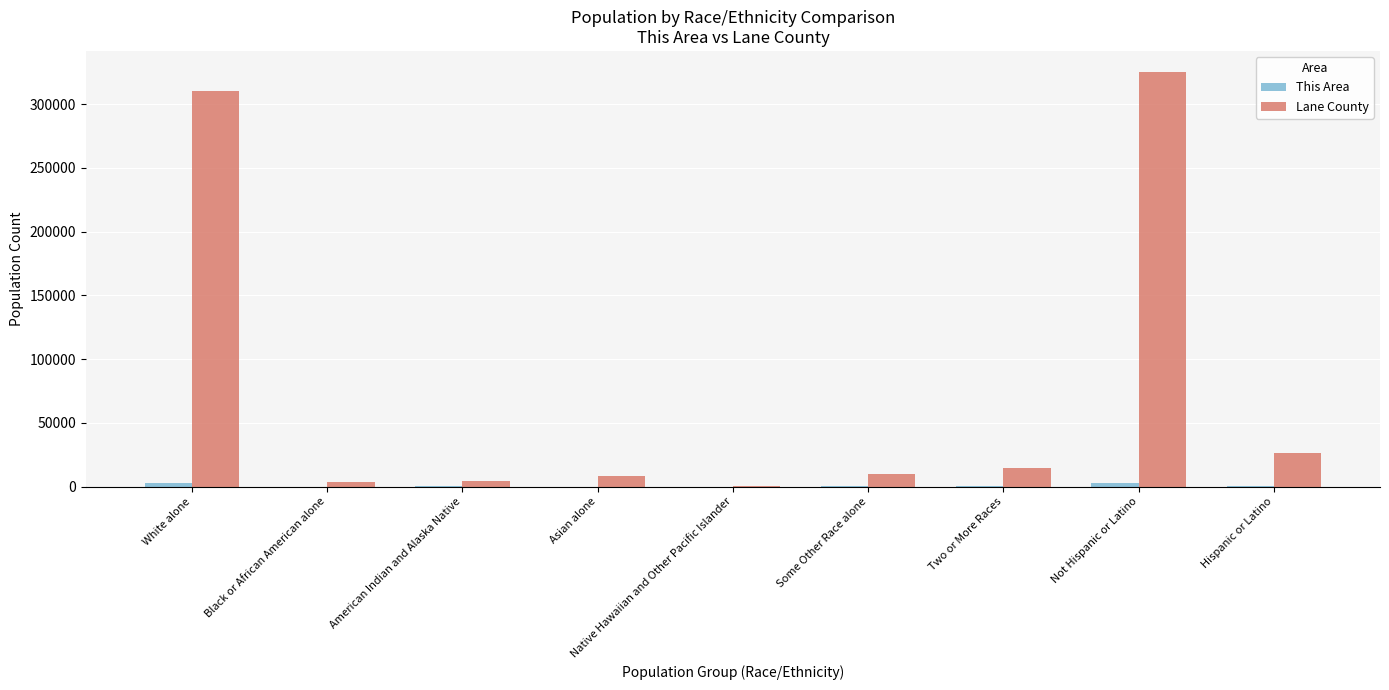

At which category is the sum across all series the highest?

Not Hispanic or Latino